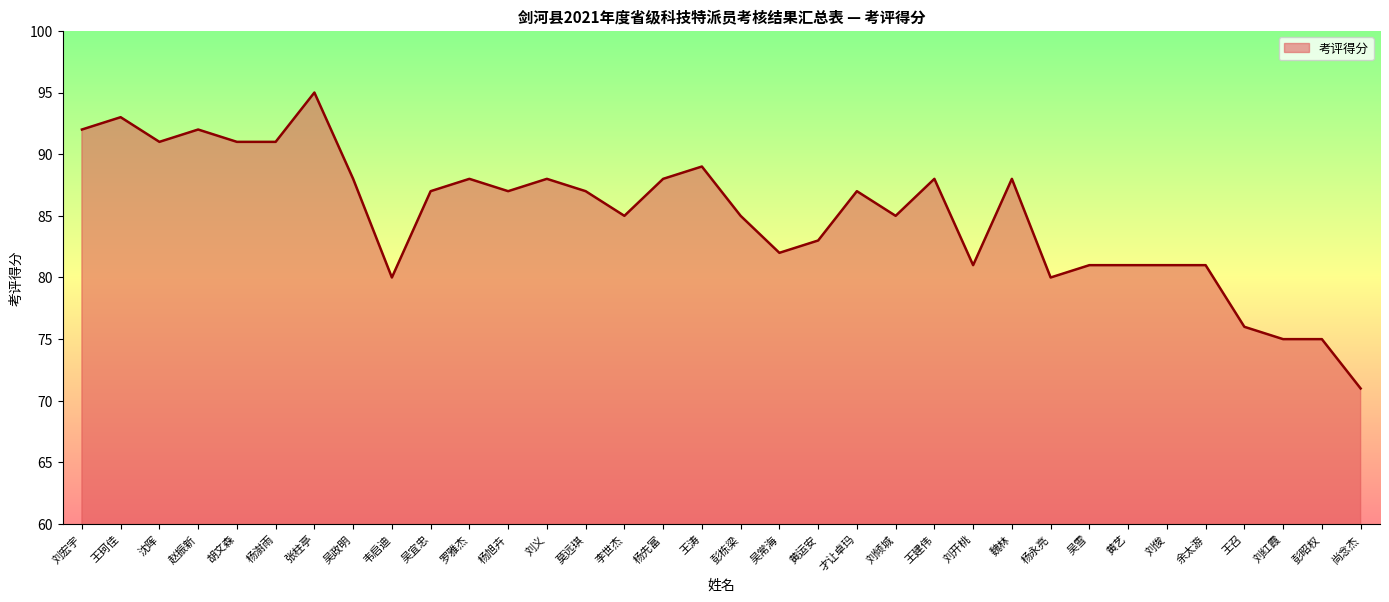

What position from the right is 刘义?

22